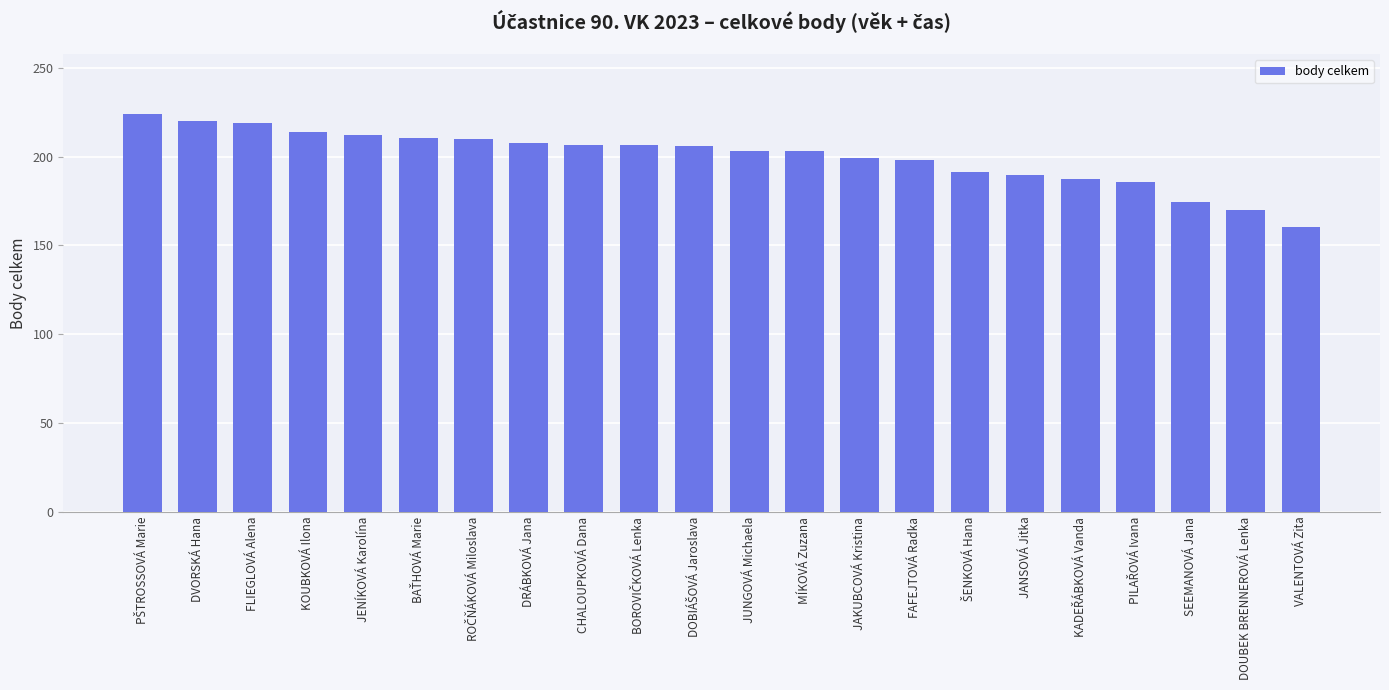

True or false: the data shows 206.4 at CHALOUPKOVÁ Dana.

True